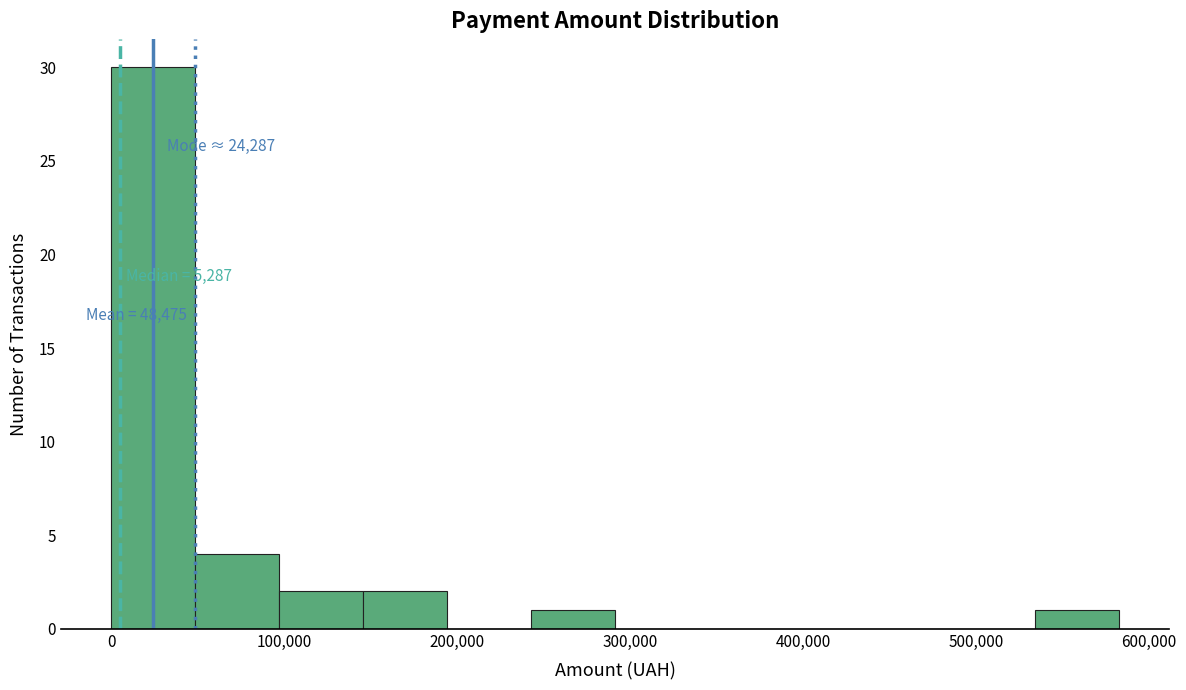

Over which range of the x-axis is the bar tallest?

0 to 50000